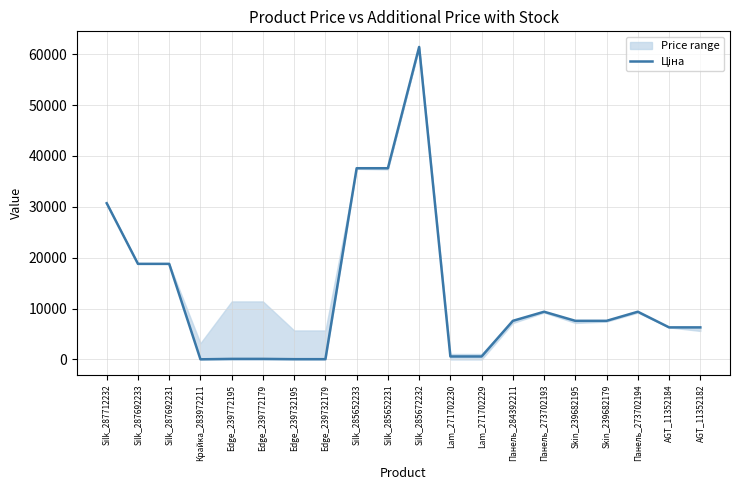

How many values are below 7596?

9